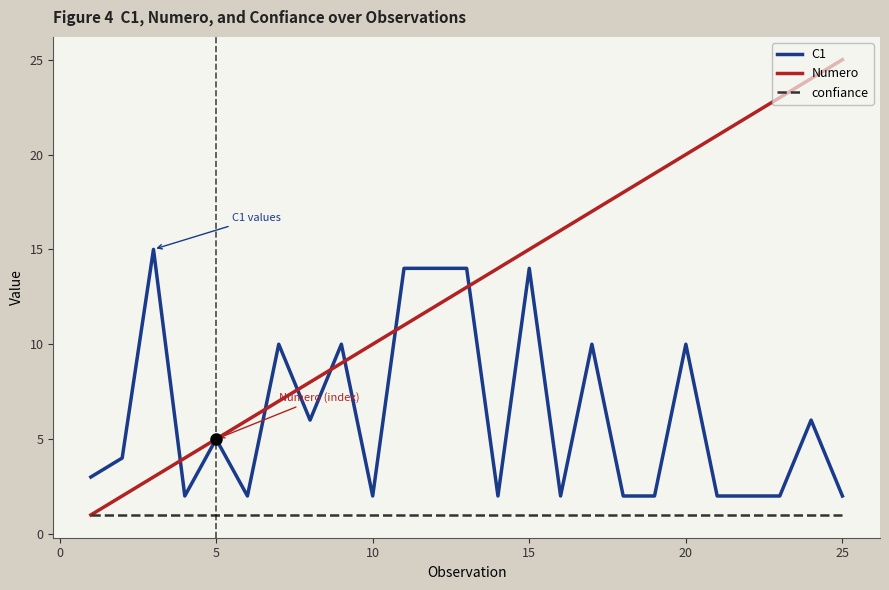

Rank the series by their average value, from highest to lowest.

Numero, C1, confiance